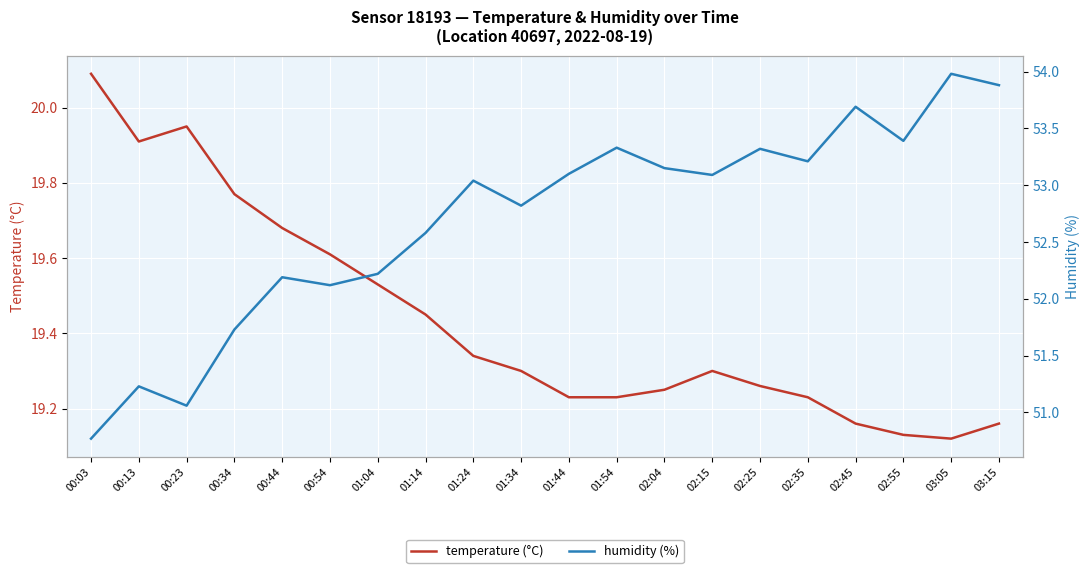

What is the average value of the humidity (%) series?

52.7